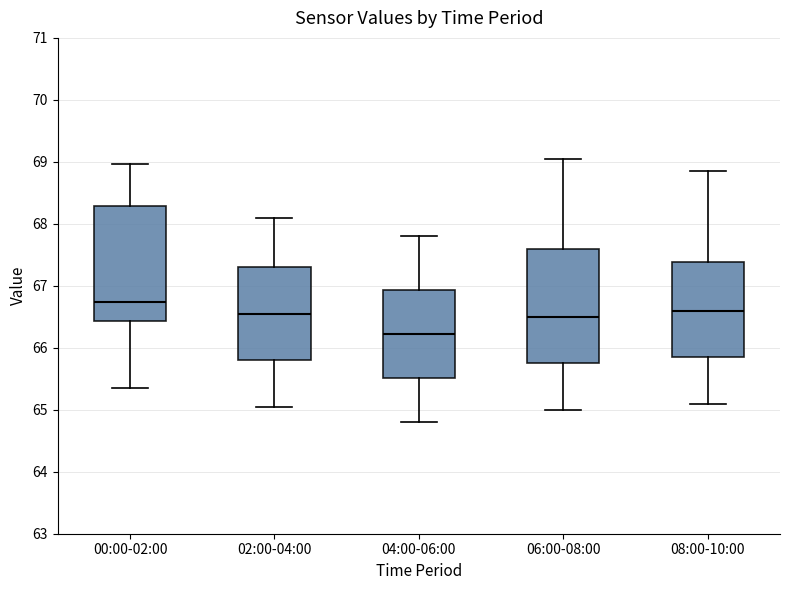

Where is the upper edge of the box for 04:00-06:00 on the y-axis? The values are not printed on the chart, so give them approximately, as read against the axis.

66.9